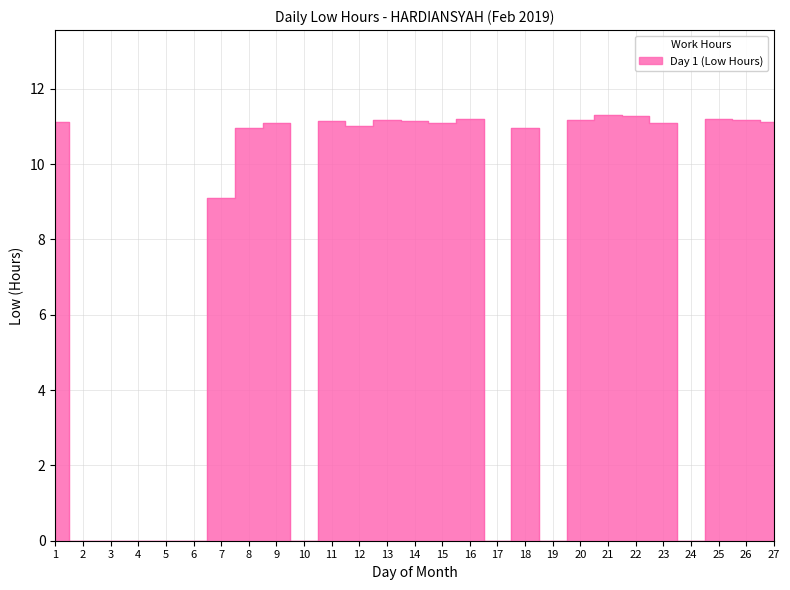

How many interior local peaks (higher than both neighbors) does the data have?

7